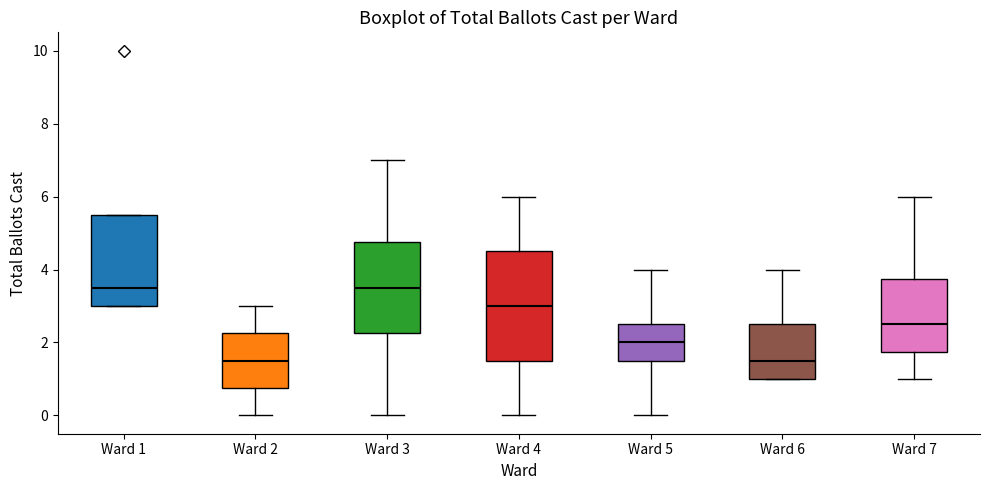

Where does the lower whisker of the box for Ward 7 end on the y-axis? The values are not printed on the chart, so give them approximately, as read against the axis.

1.0